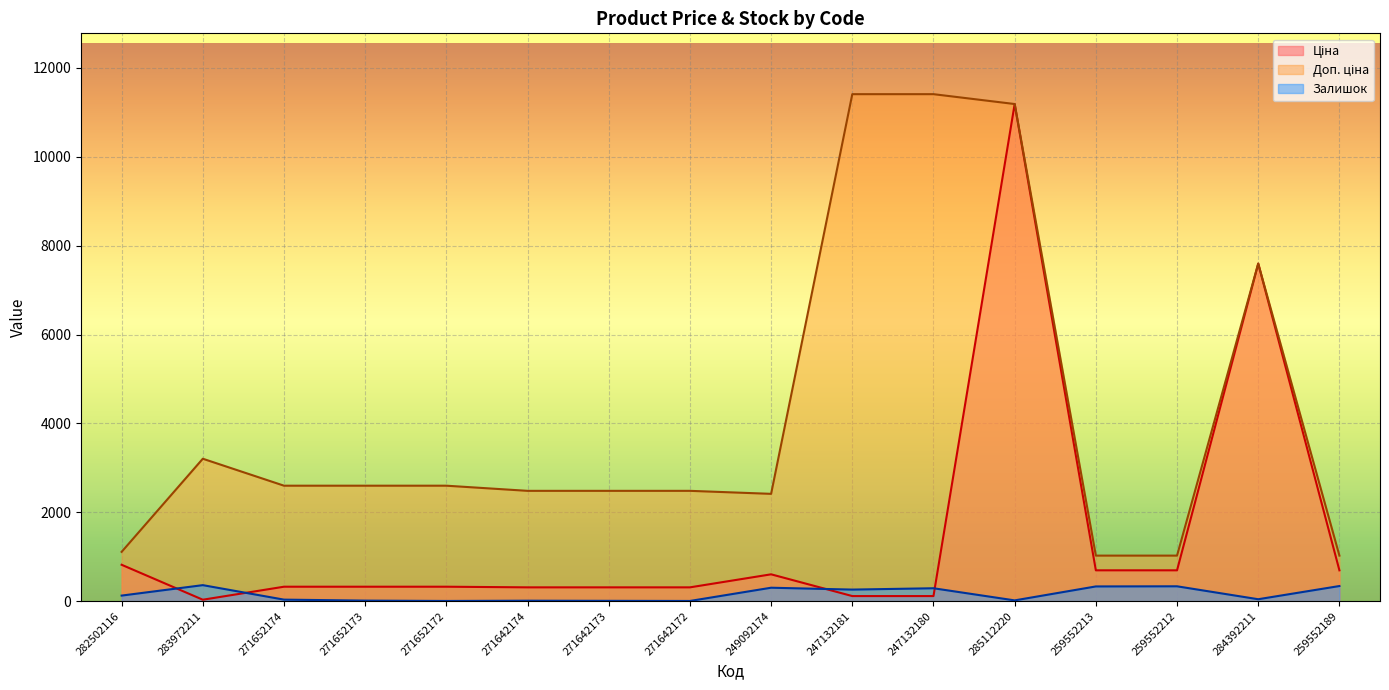

Where does the Ціна series first go above 324?

282502116